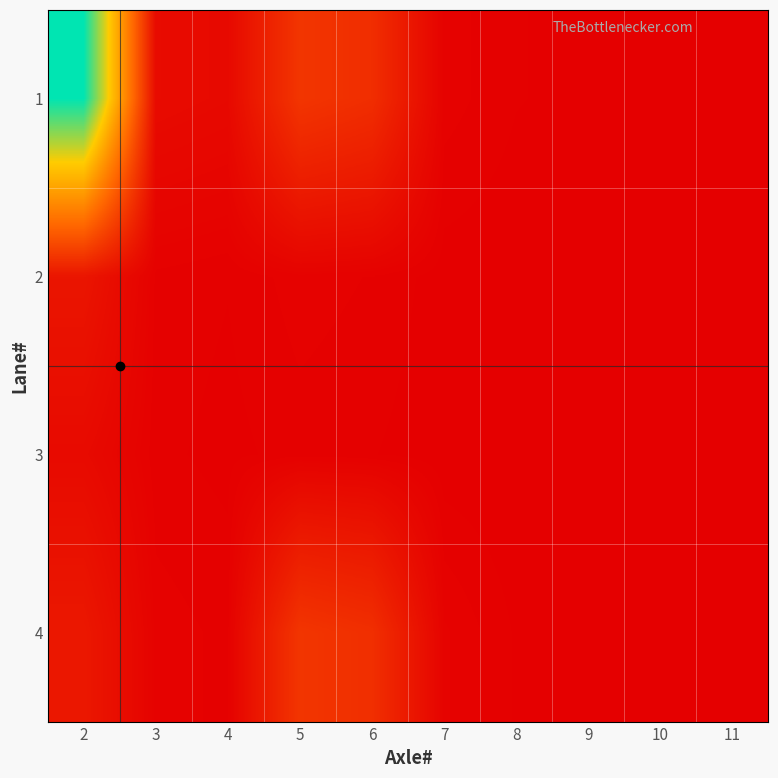

At how many categories does at least one series exceed 573?

1